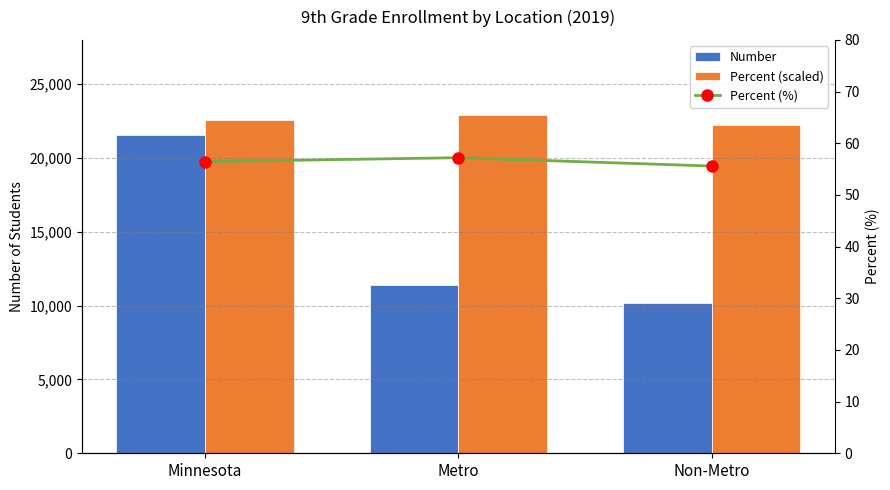

What is the value of the Percent (%) bar at the 2nd from the left?

57.2